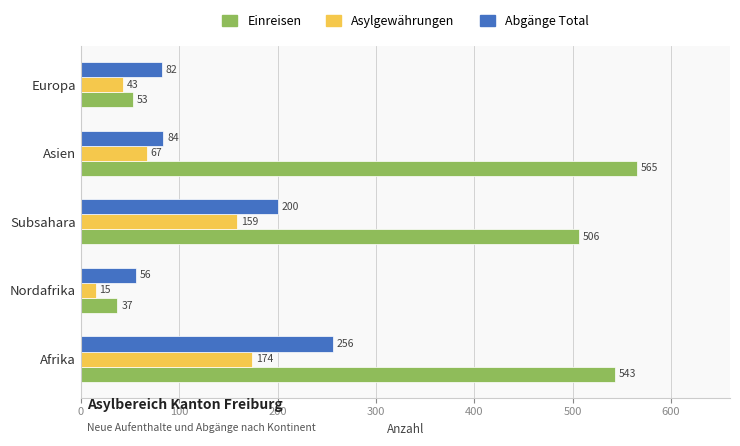

Where is Asylgewährungen nearest to the value 94?

Asien